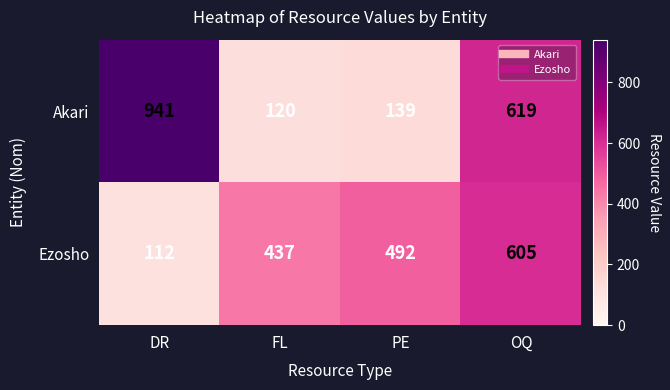

Is it true that Ezosho equals 617 at FL?

False